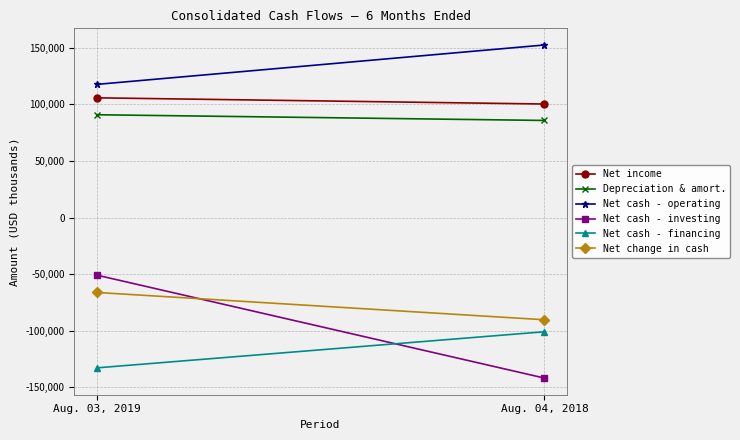

What is the approximate value of Net change in cash at Aug. 04, 2018, to the nearest 100?

-90300